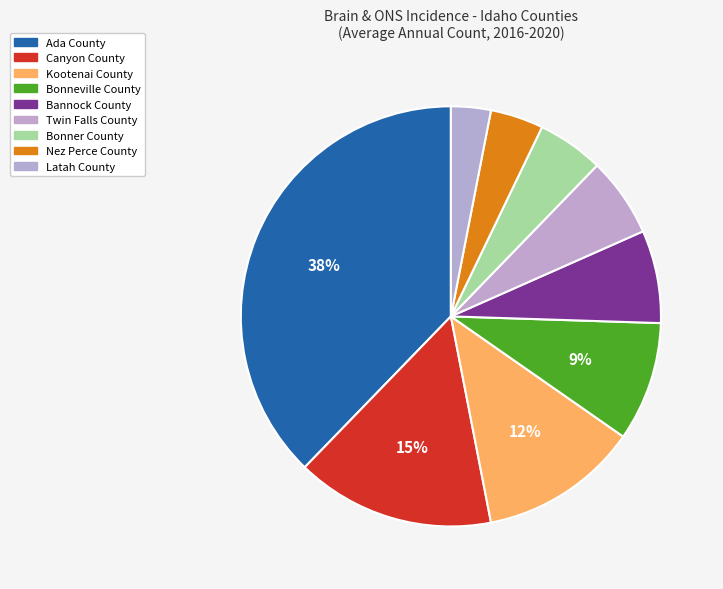

How much of the chart is everything except Bonneville County?

90.8%